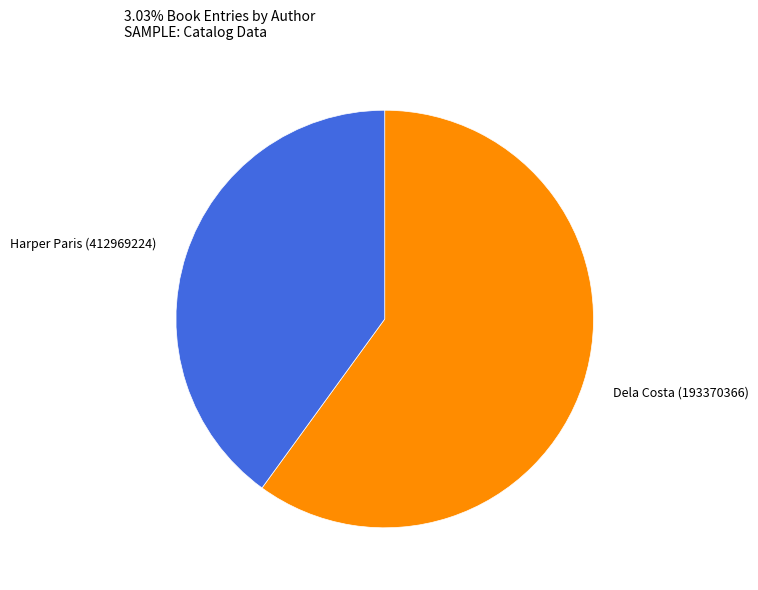

Is there any slice that represents more than half of the pie?

Yes